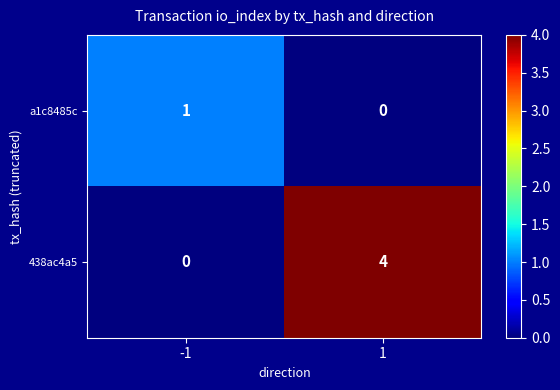

Is the value of 438ac4a5 at -1 greater than the value of a1c8485c at -1?

No